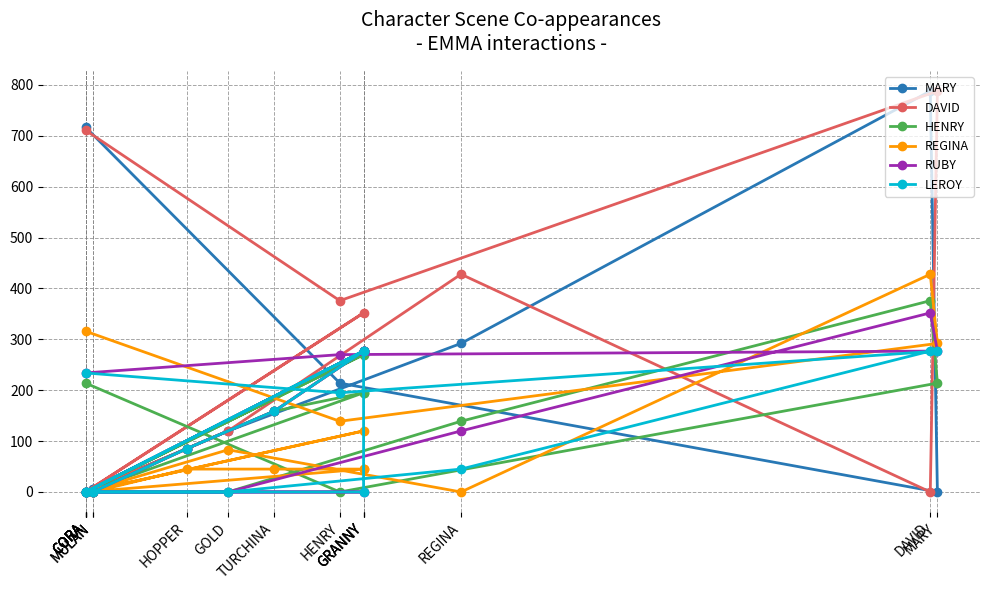

How many values in the DAVID series are below 120?

8